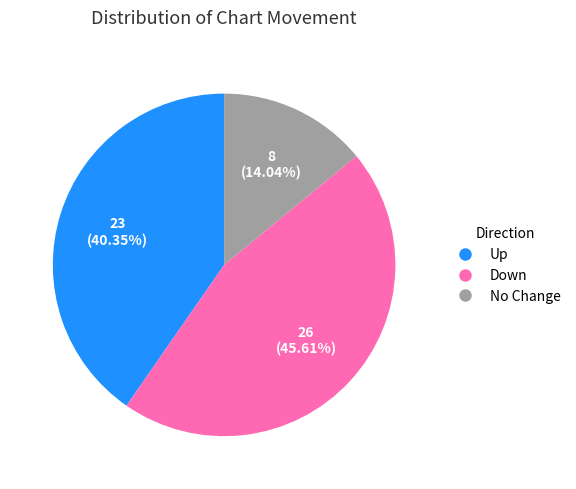

Rank the categories by value from highest to lowest.

Down, Up, No Change